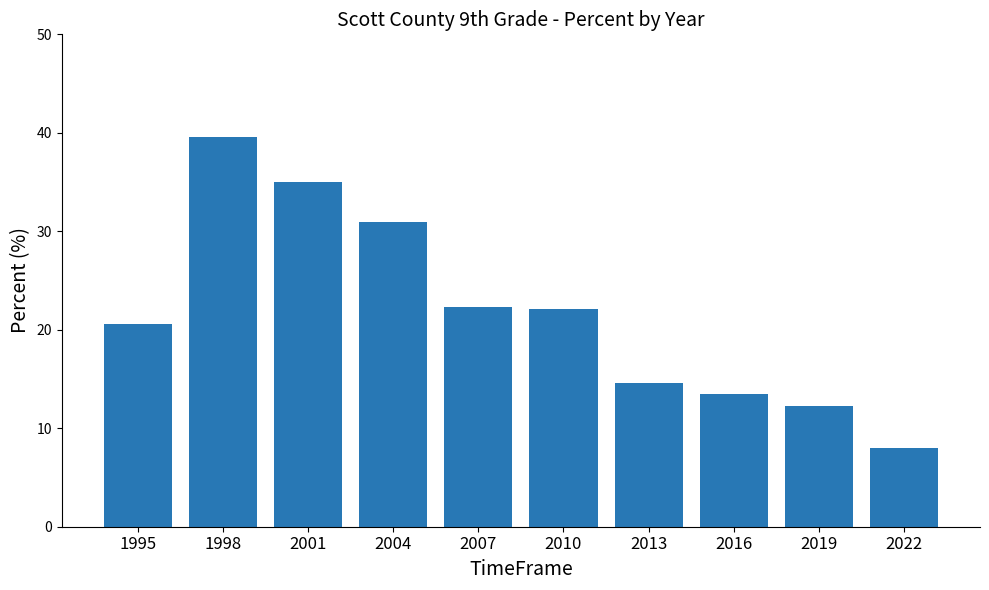

How many bars are there in total?

10